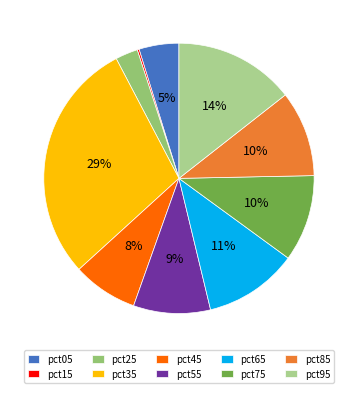

To the nearest percent, what portion does pct95 represent?

14%